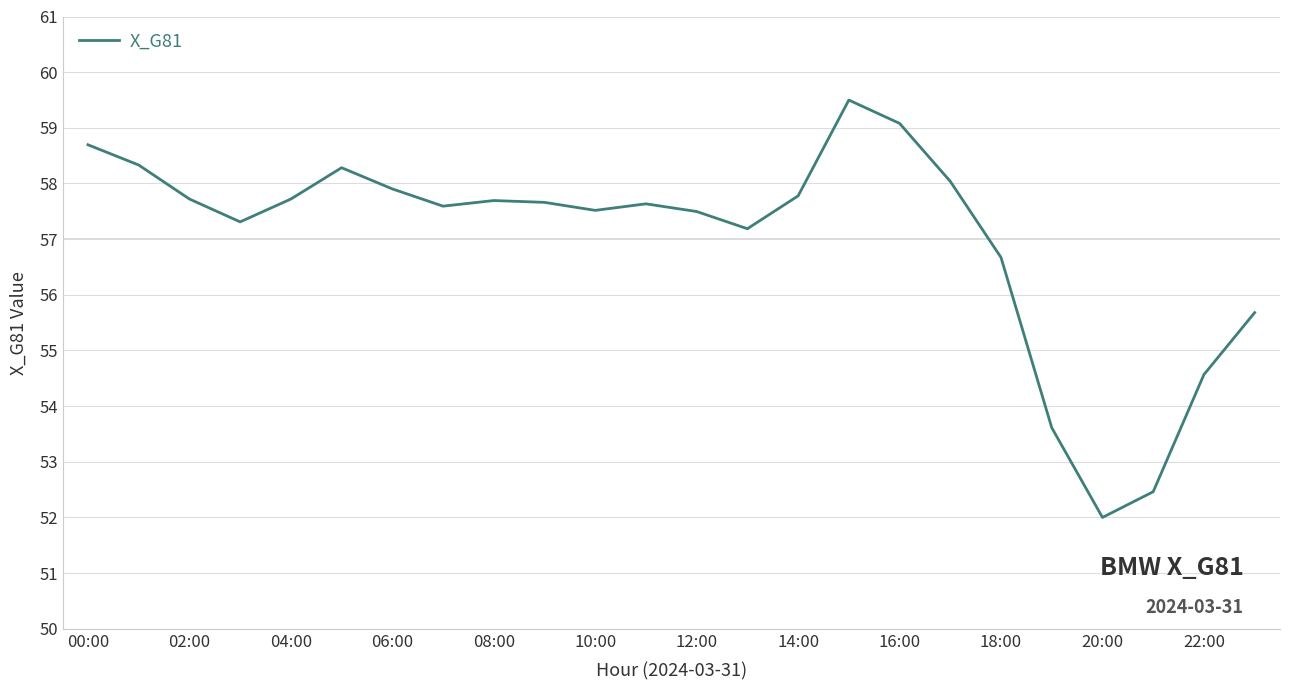

What is the minimum value shown in the chart?

52.0